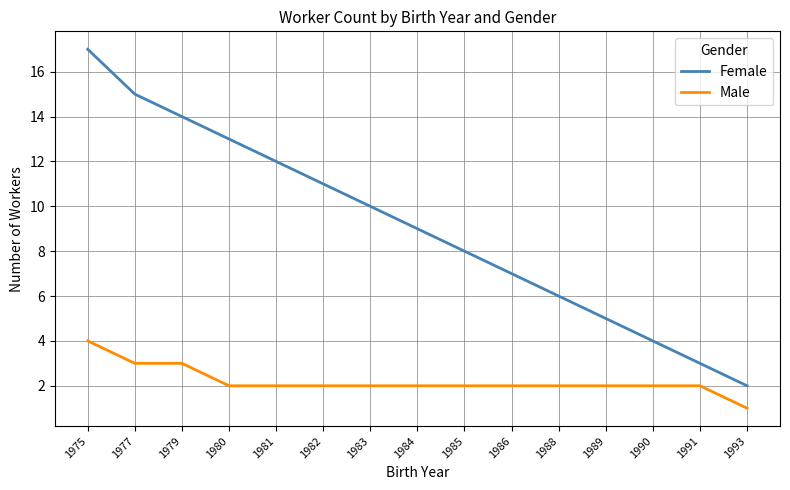

Which label corresponds to the largest value in the chart?

1975